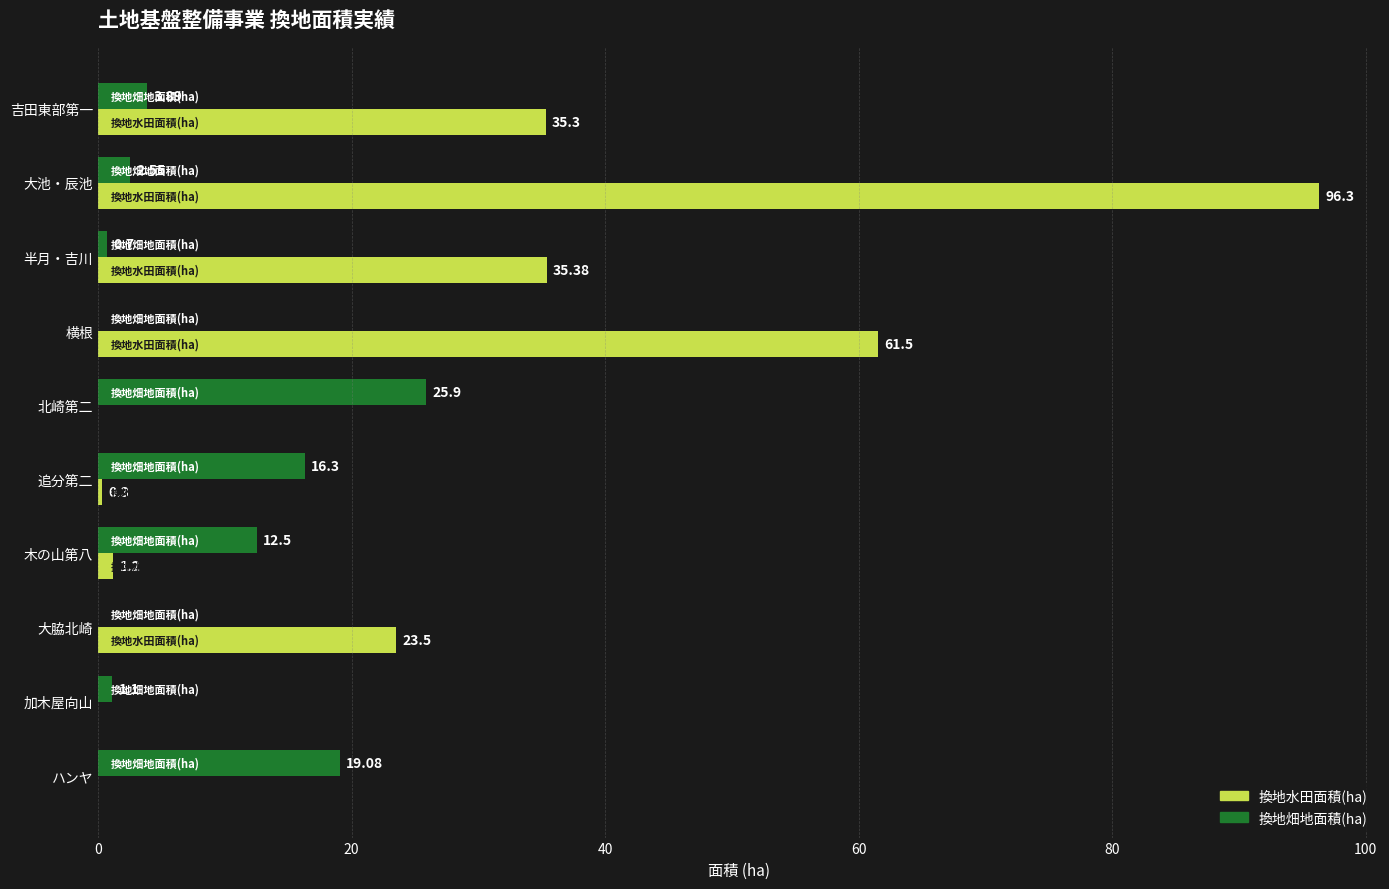

Which series changed the most between 吉田東部第一 and 北崎第二?

換地水田面積(ha)